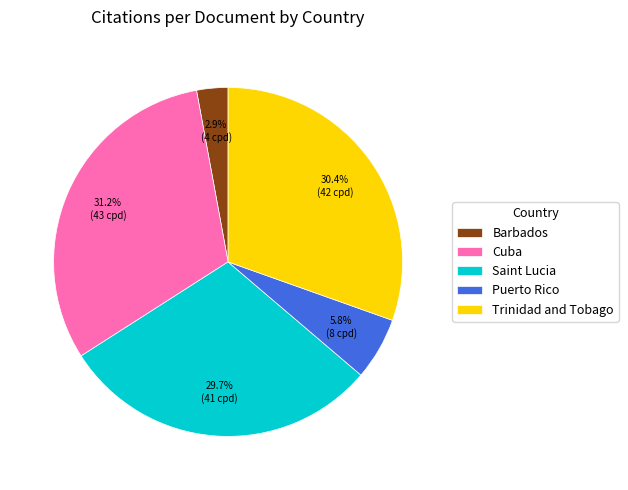

Is it true that Cuba is 31% of the pie?

True